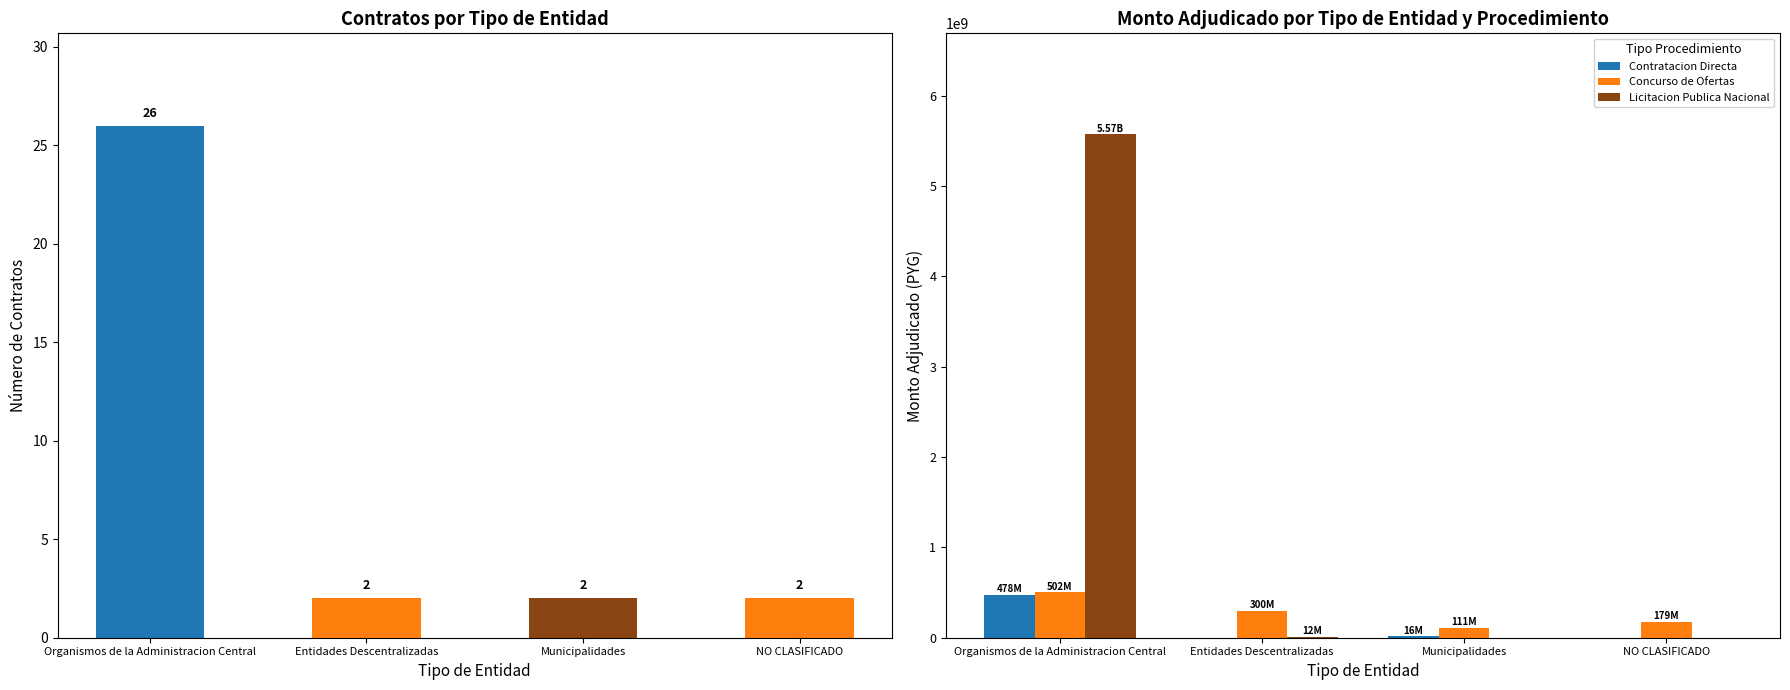

True or false: Licitacion Publica Nacional has a value of 19851717 at Entidades Descentralizadas.

False